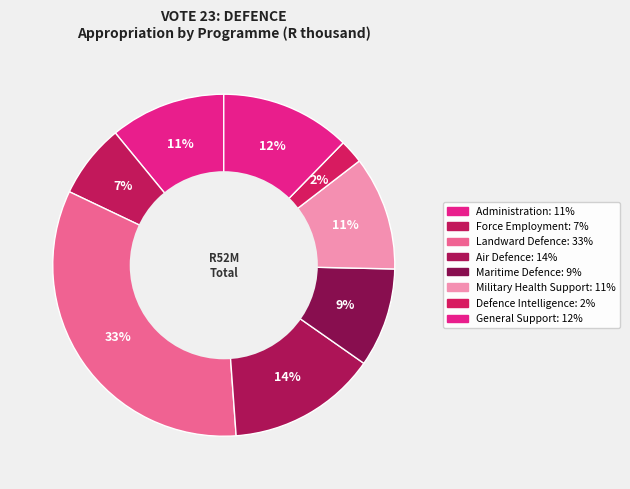

How many segments does this pie chart have?

8